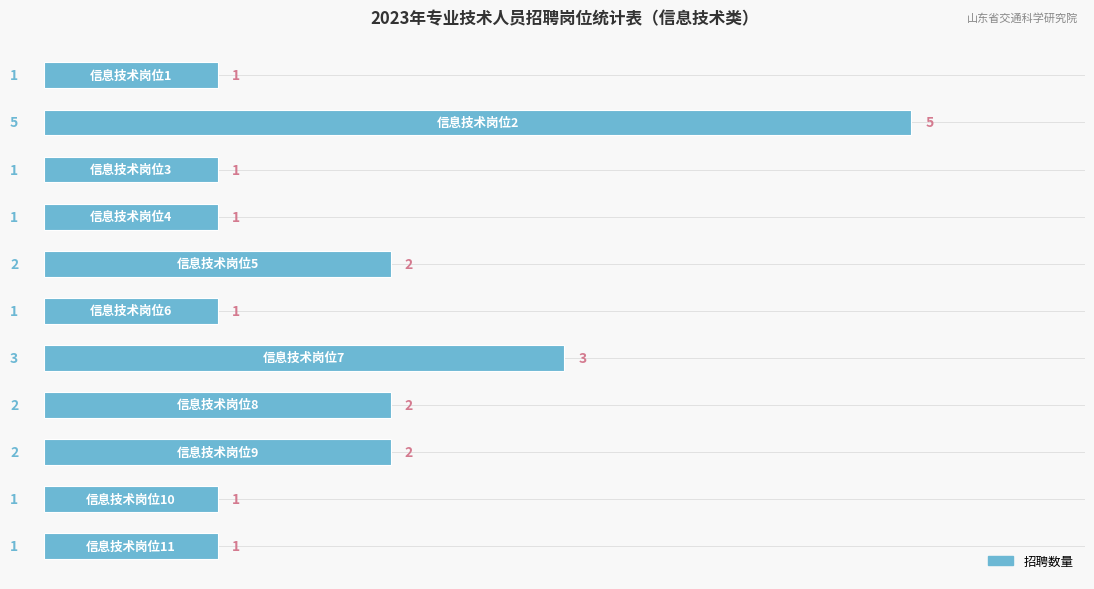

What is the difference between the maximum and minimum values?

4